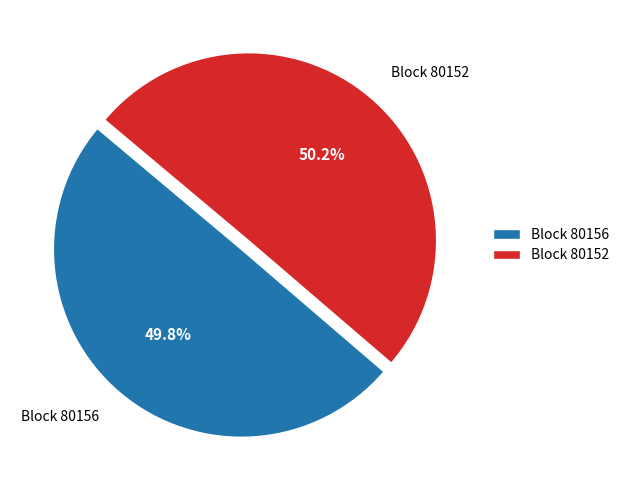

Does any single category account for the majority?

Yes